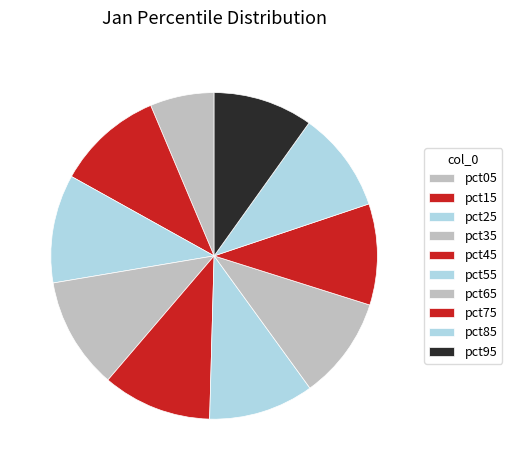

Count the number of slices in the pie.

10